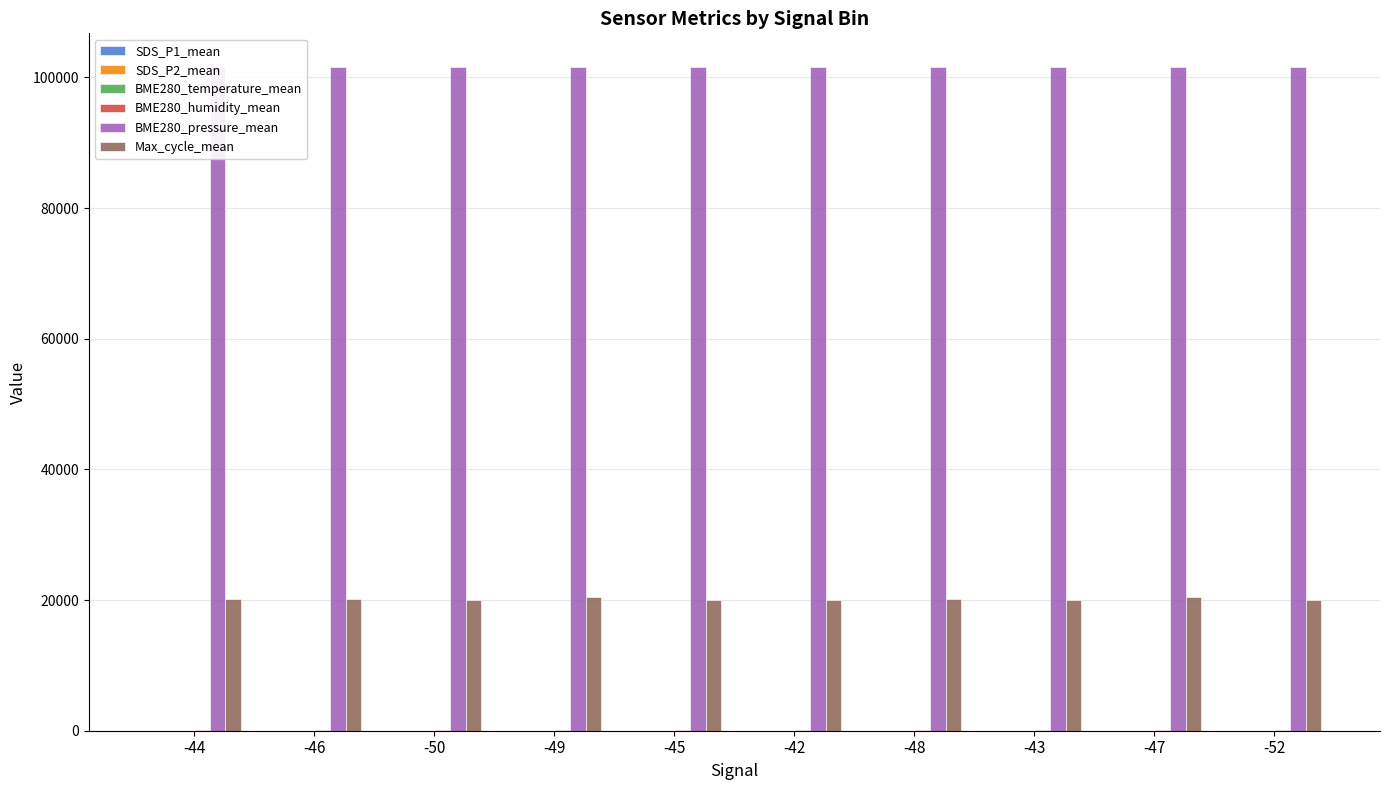

How many series are shown in this chart?

6